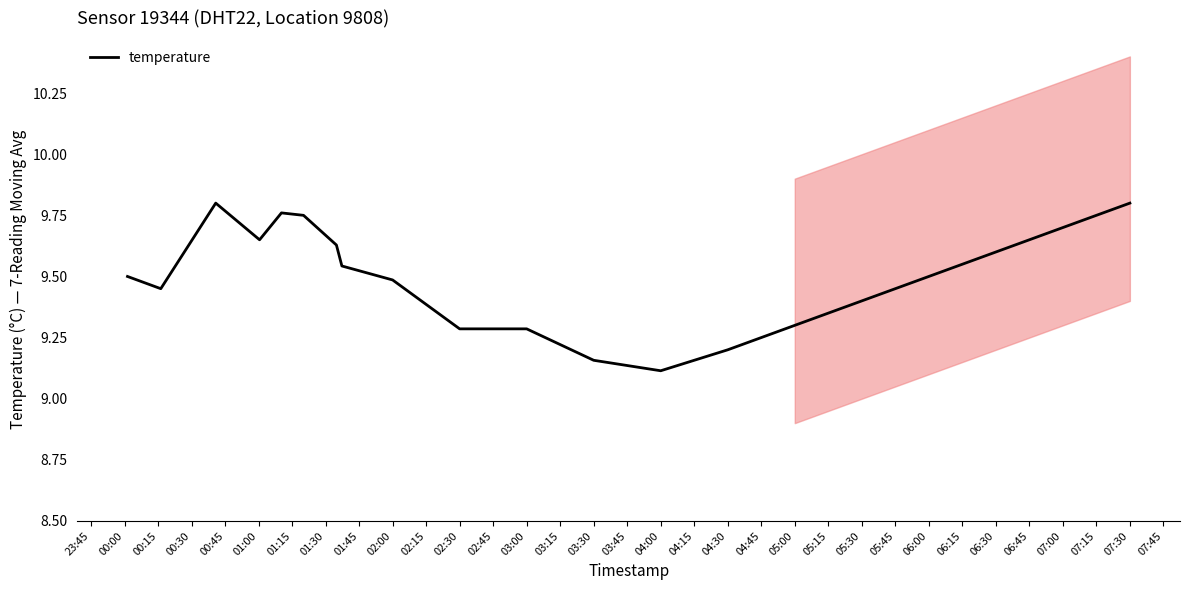

Where is temperature nearest to the value 9?

04:00